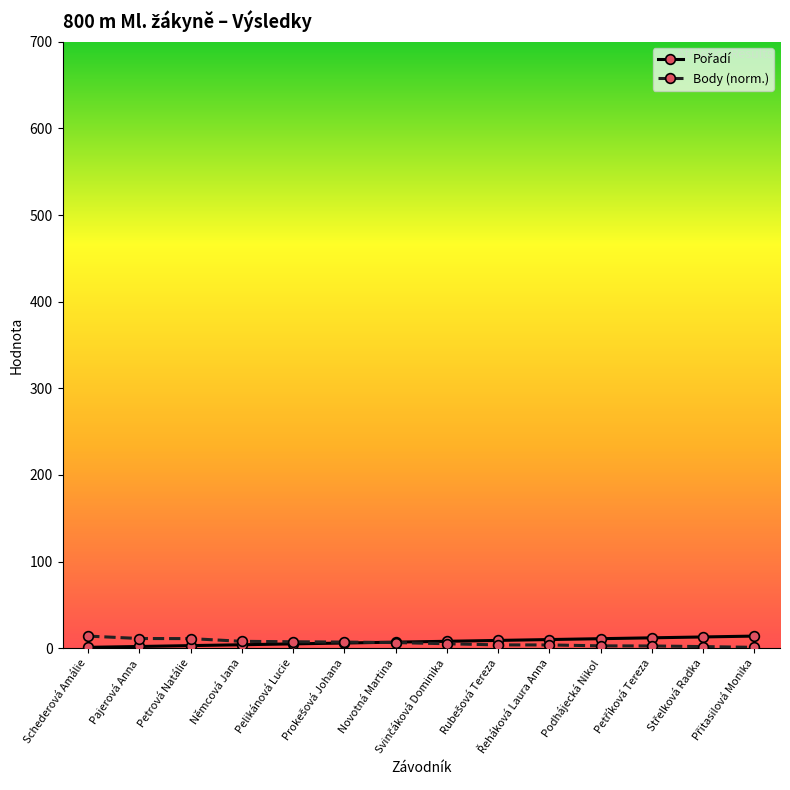

What is the maximum value shown in the chart?

14.0